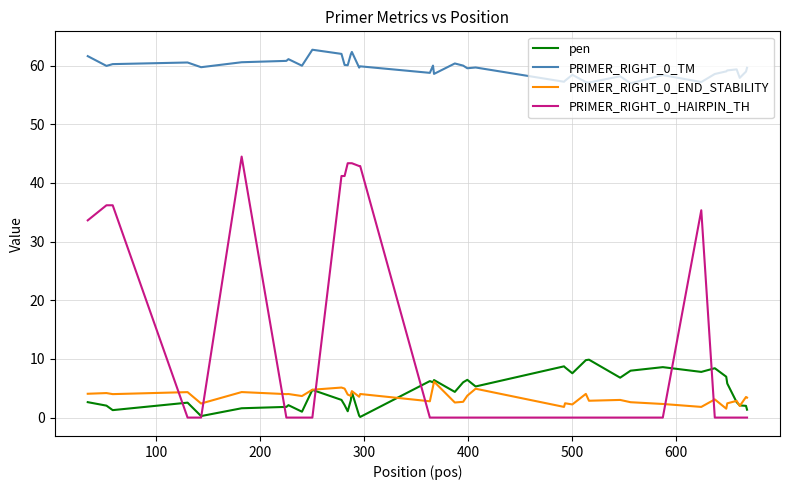

In PRIMER_RIGHT_0_TM, how many points are lower than both neighbors (excluding endpoints)?

13